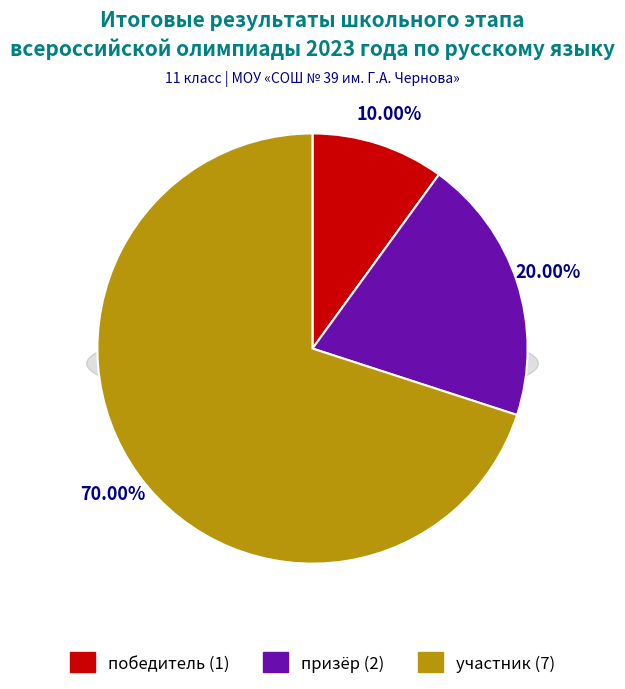

What is the smallest slice in the pie chart?

победитель